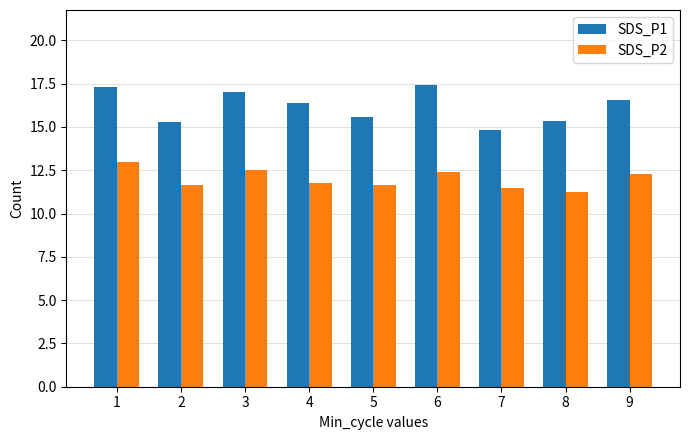

Which series changed the most between 6 and 8?

SDS_P1